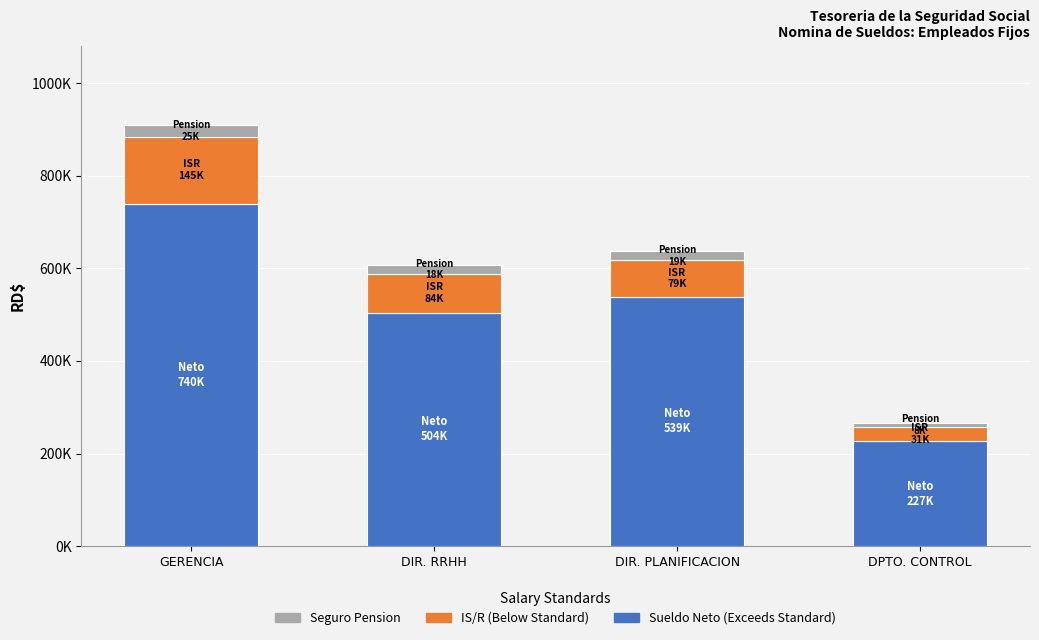

Is it true that Sueldo Neto equals 159801.1 at DIR. RRHH?

False